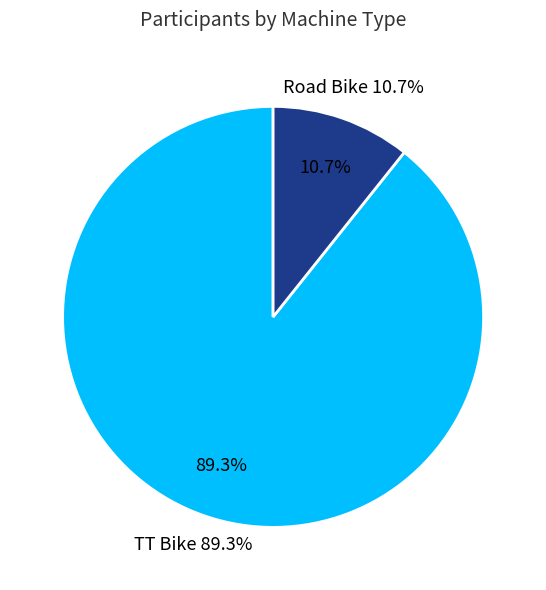

How many slices are in this pie chart?

2